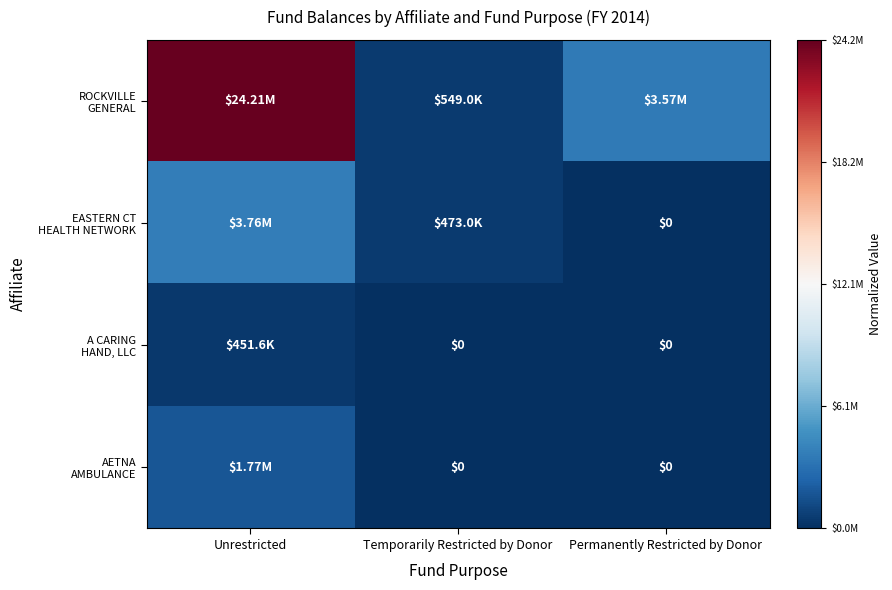

True or false: AETNA AMBULANCE has a value of -0.0 at Temporarily Restricted by Donor.

False